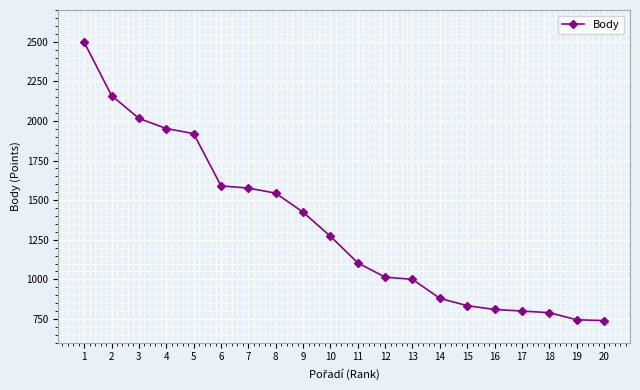

How many data points are less than 1272?

10